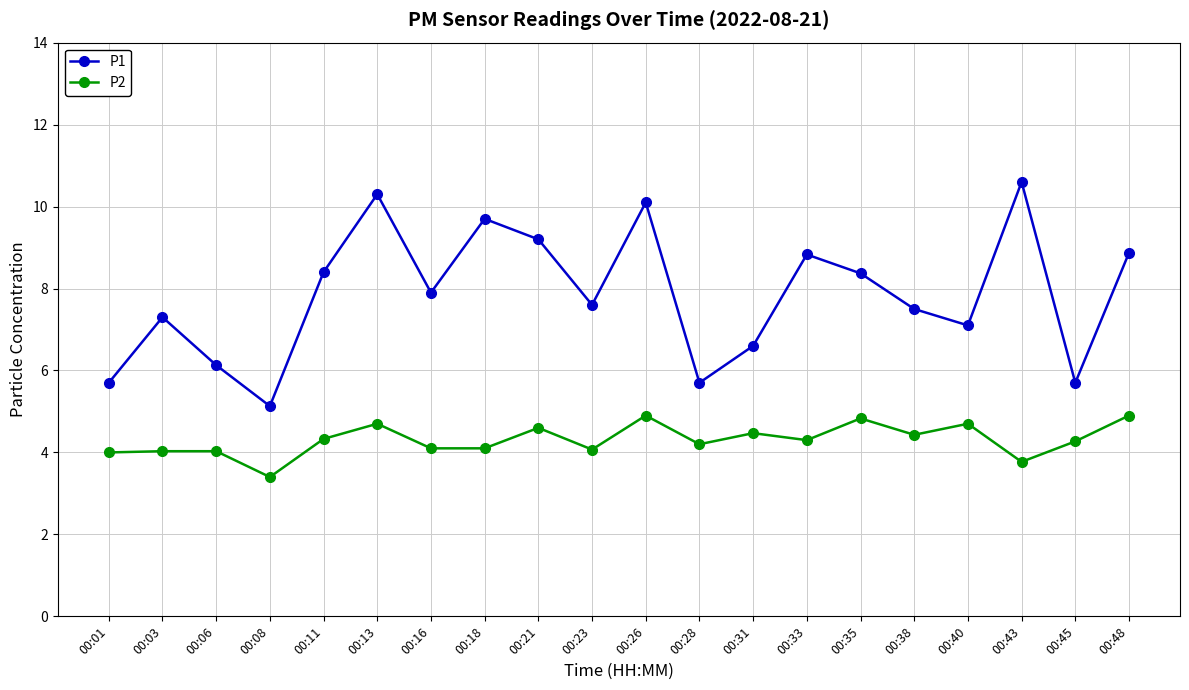

How many interior local peaks does the P1 series have?

6